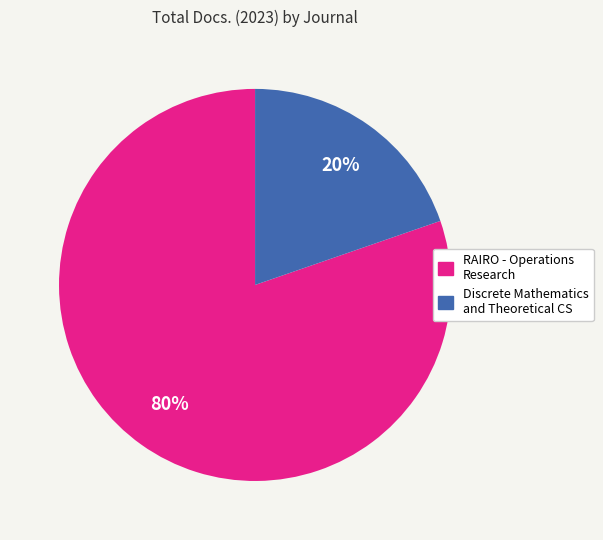

Is there any slice that represents more than half of the pie?

Yes